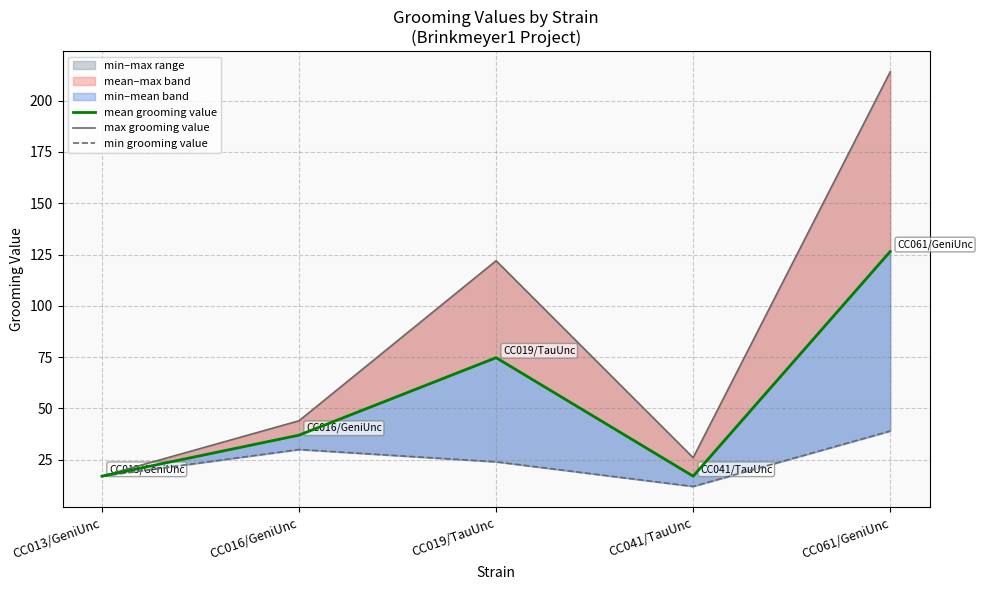

What is the label of the 1st point from the right?

CC061/GeniUnc